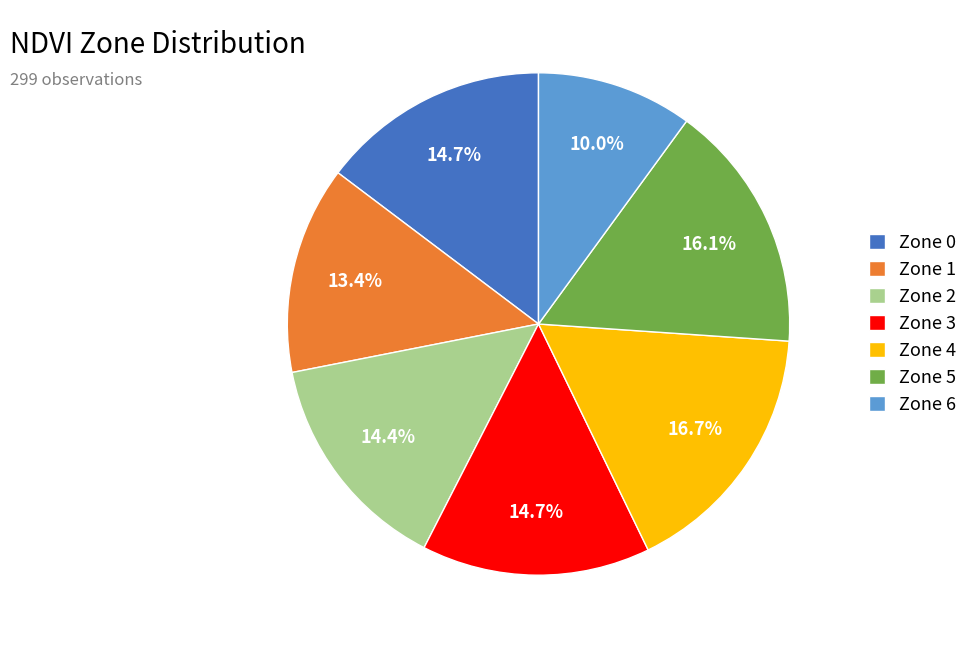

Which slice is the largest?

Zone 4